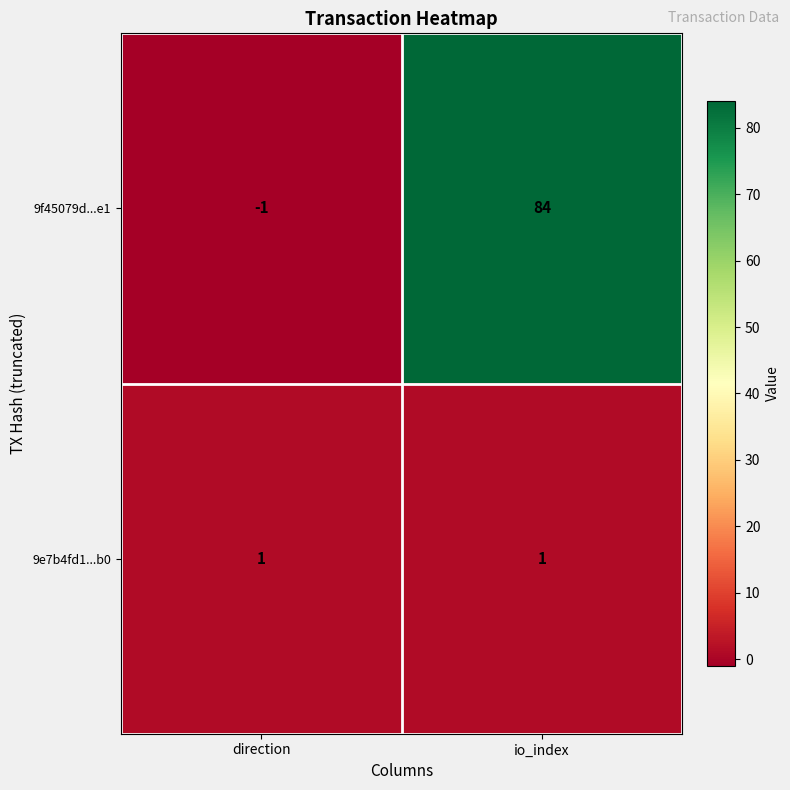

What is the difference between the 9f45079d...e1 values at io_index and direction?

85